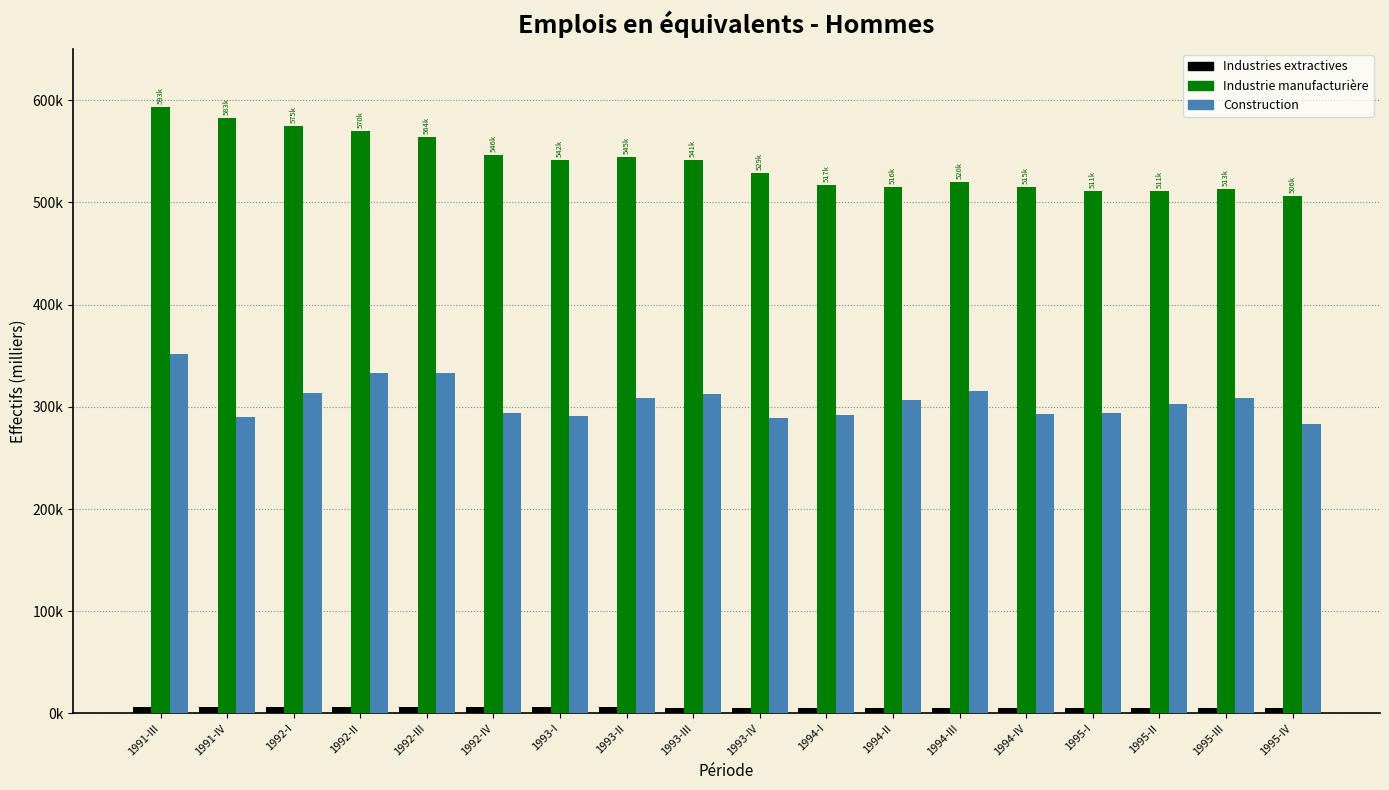

What are all the series names shown in the legend?

Industries extractives, Industrie manufacturière, Construction